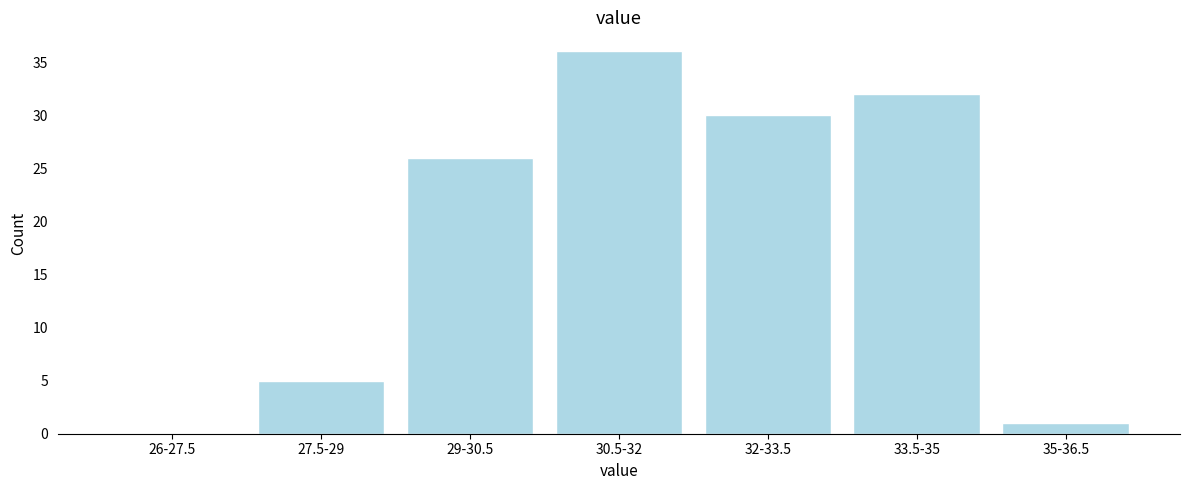

Reading right to left, extract all data points from this chart.

35-36.5=1	33.5-35=32	32-33.5=30	30.5-32=36	29-30.5=26	27.5-29=5	26-27.5=0